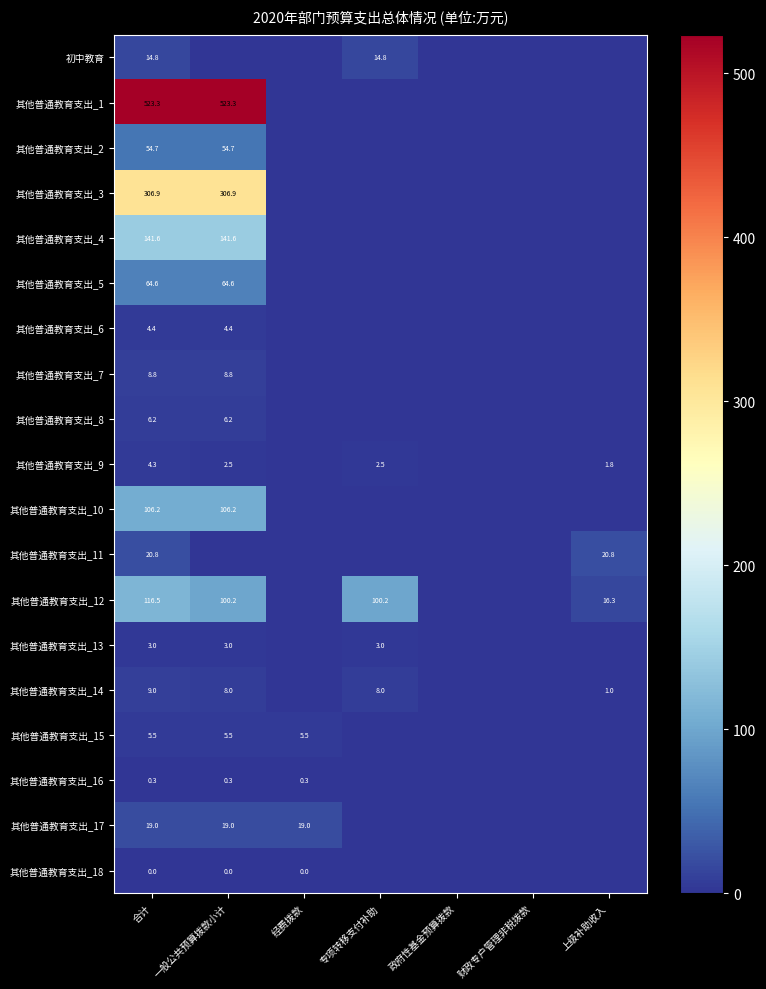

The value of 其他普通教育支出_11 at 上级补助收入 is 20.8. True or false?

True